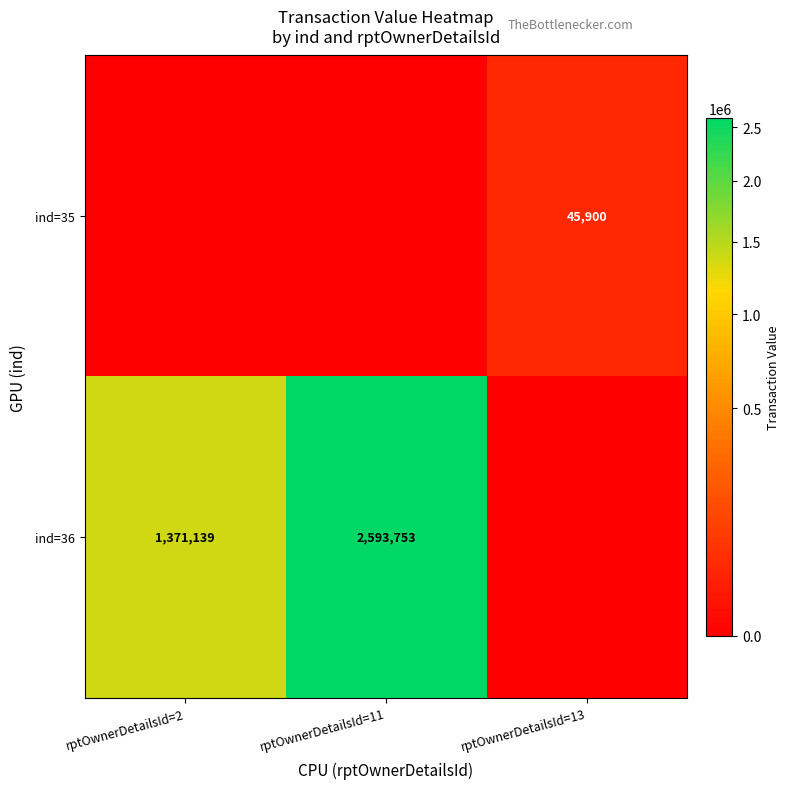

At which category does the chart reach its minimum across all series?

rptOwnerDetailsId=2